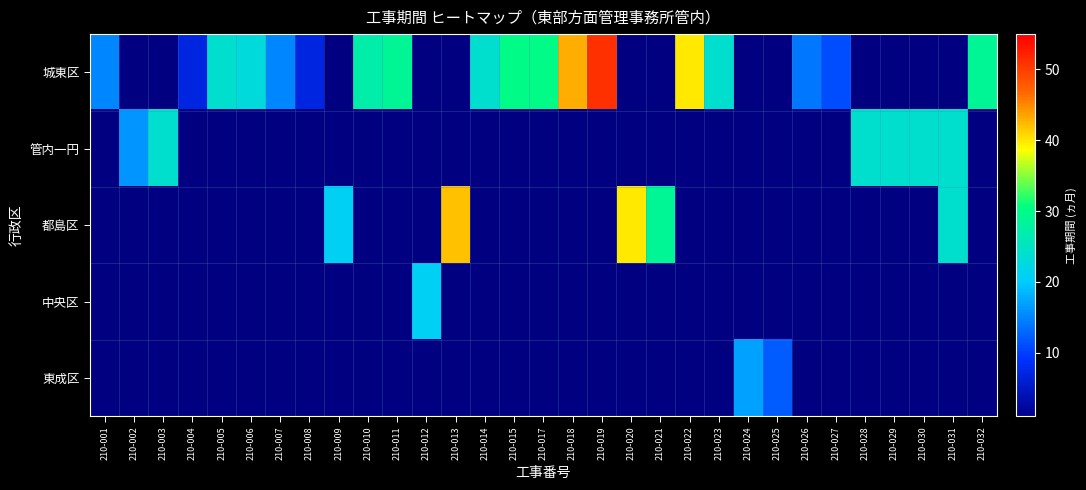

How many distinct data groups are displayed?

5